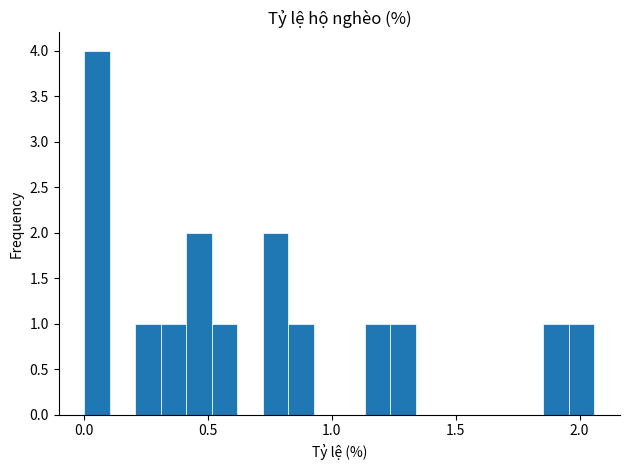

Read against the x-axis, roughly where is the centre of the tallest bar?

0.05